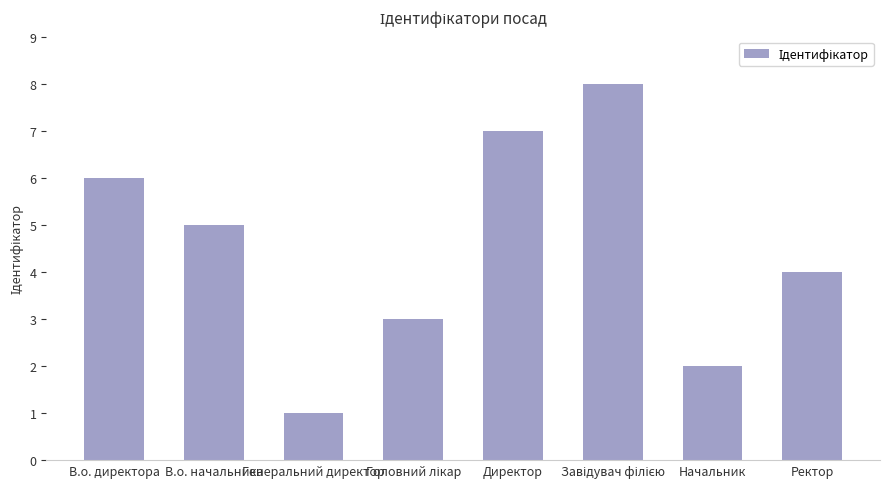

How many categories are shown in the chart?

8